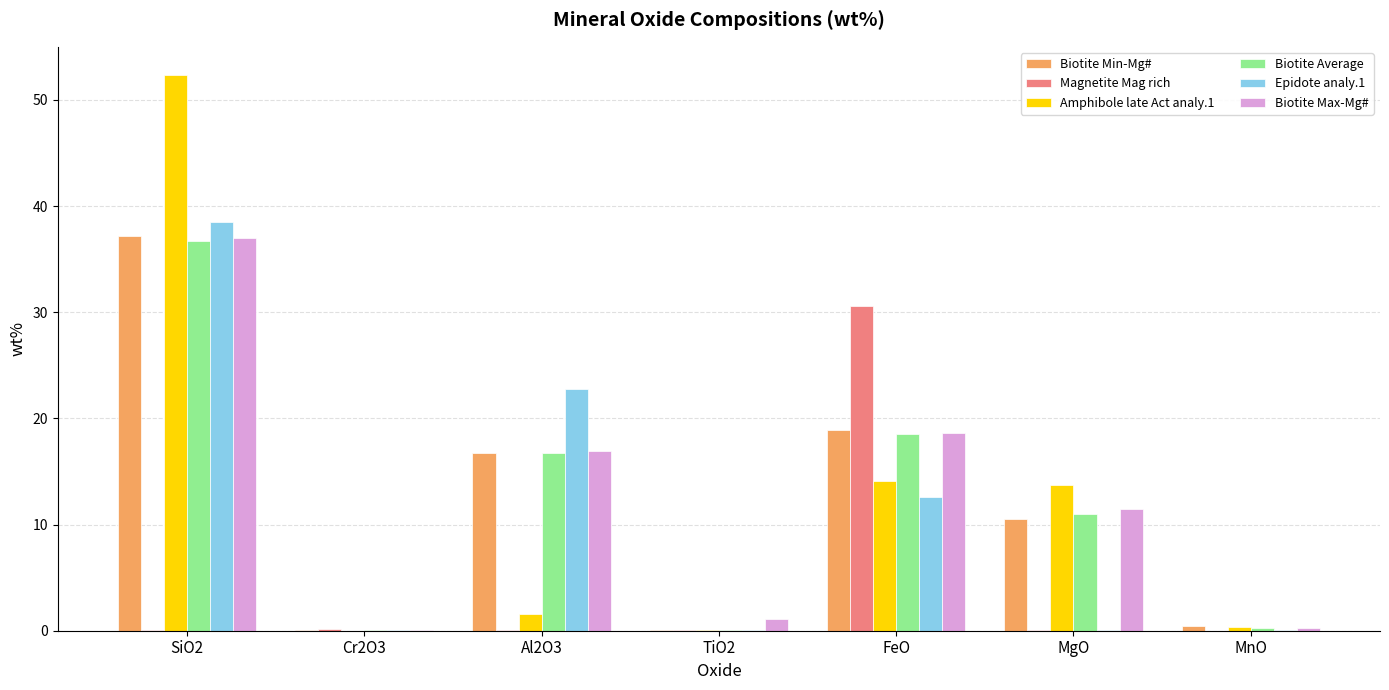

The value of Biotite Max-Mg# at Al2O3 is 30.1. True or false?

False